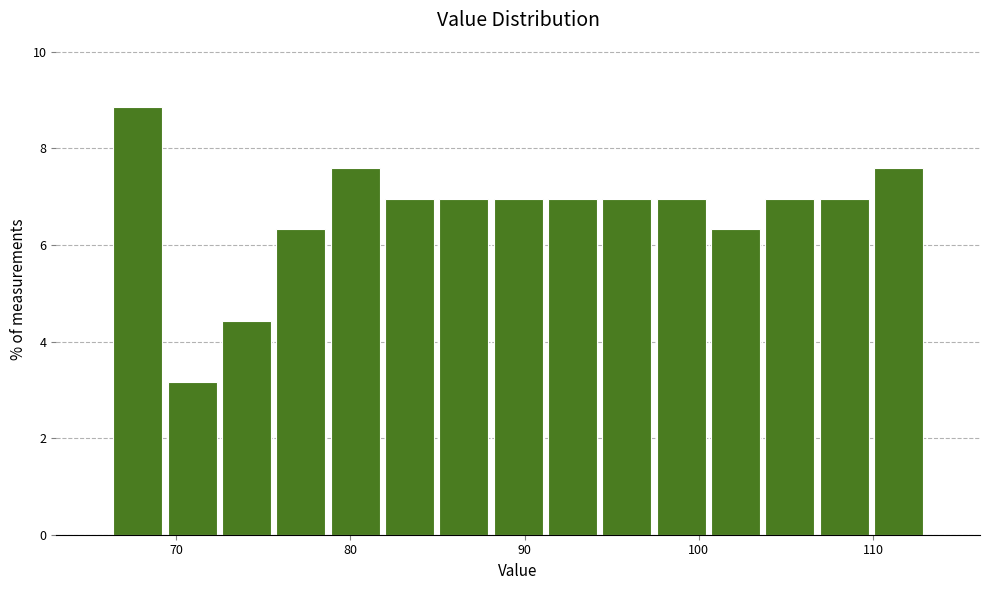

Read against the x-axis, roughly where is the centre of the tallest bar?

68